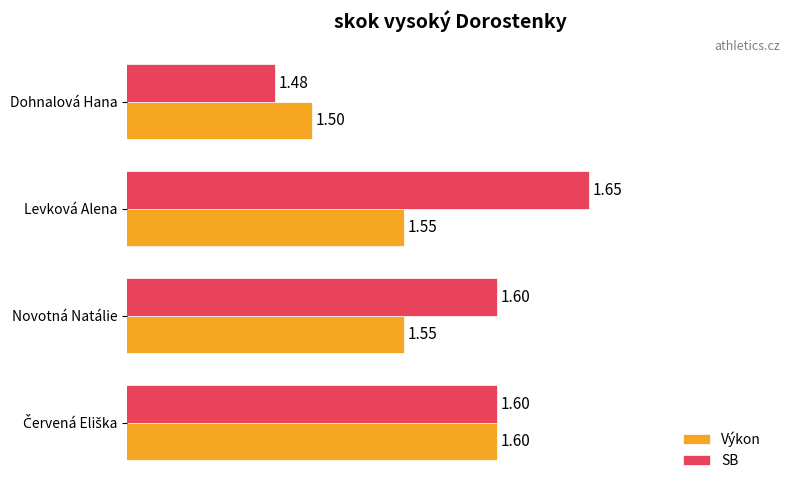

Between Novotná Natálie and Levková Alena, which series saw the biggest shift?

SB